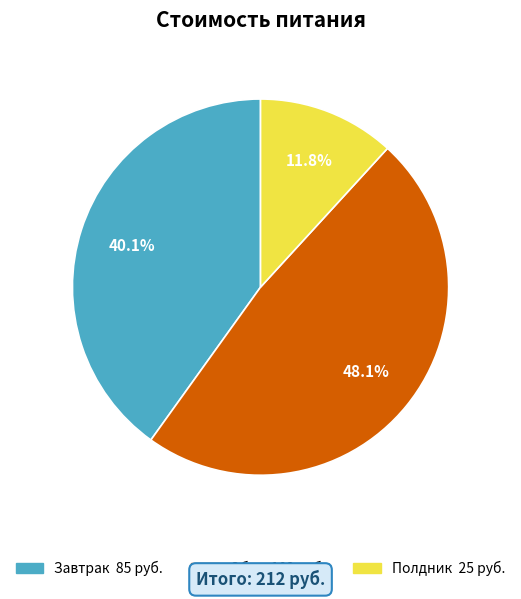

Rank the categories by value from lowest to highest.

Полдник, Завтрак, Обед